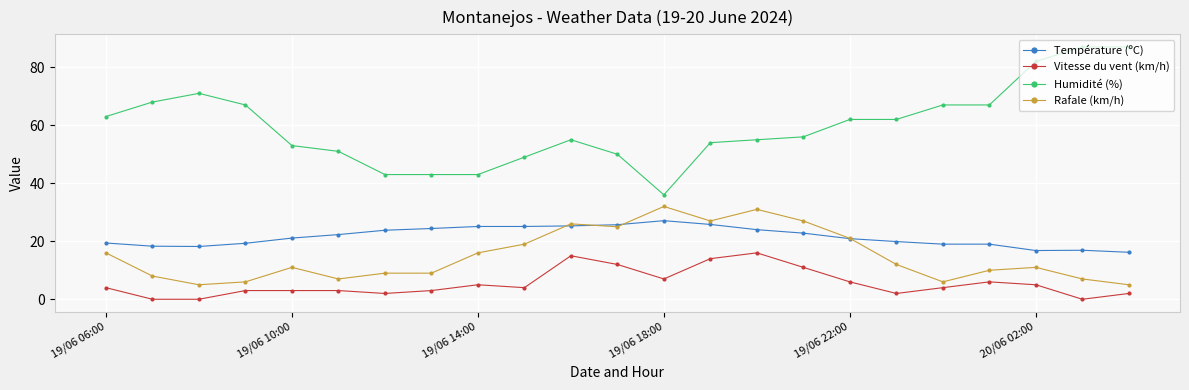

What is the minimum value for Température (ºC)?

16.2